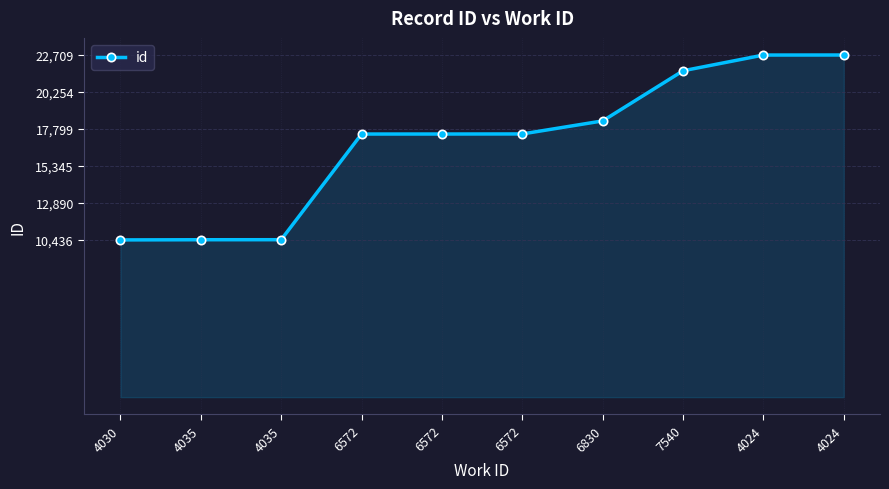

Approximately how many times larger is the value at 6572 compared to 4035?

1.7